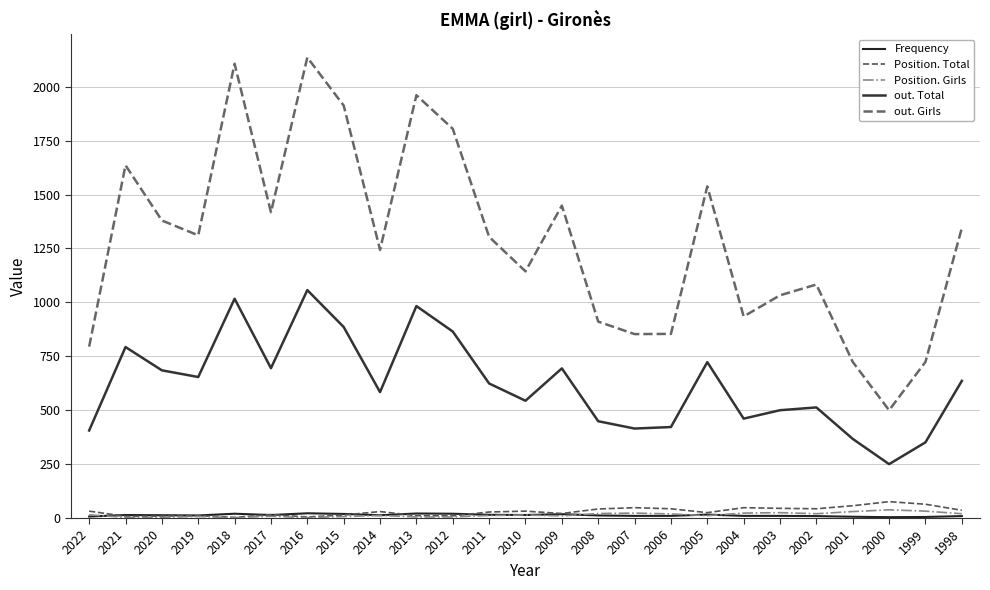

What is the value of the out. Total point at the 2nd from the left?

793